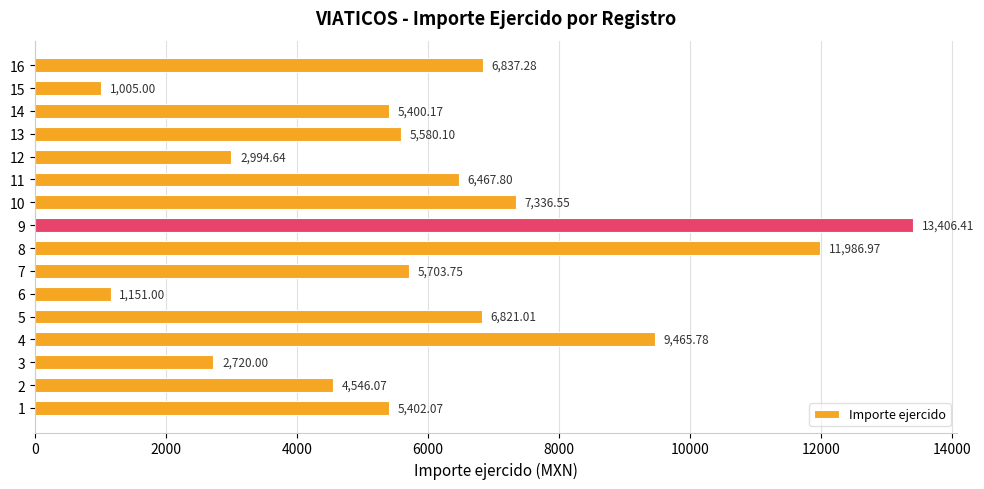

What is the difference between the maximum and minimum values?

12401.4